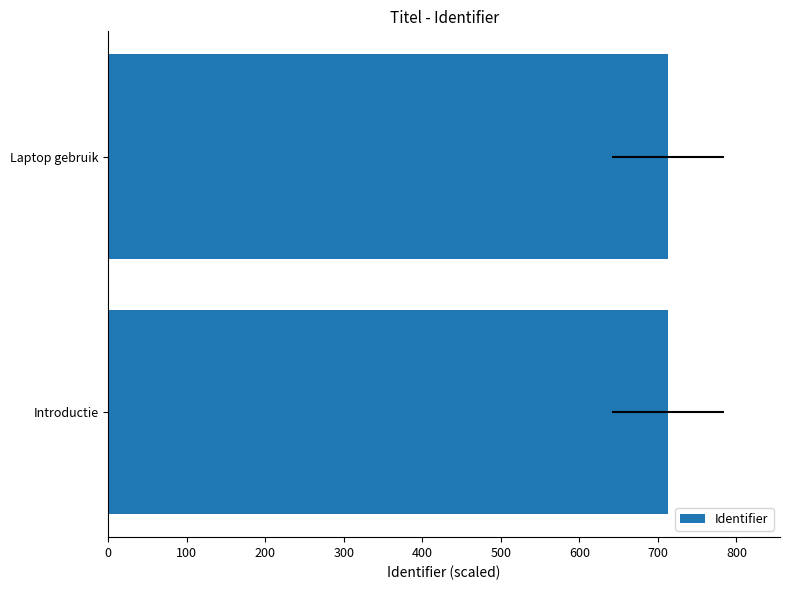

What is the ratio of the value at Introductie to the value at Laptop gebruik?

1.0